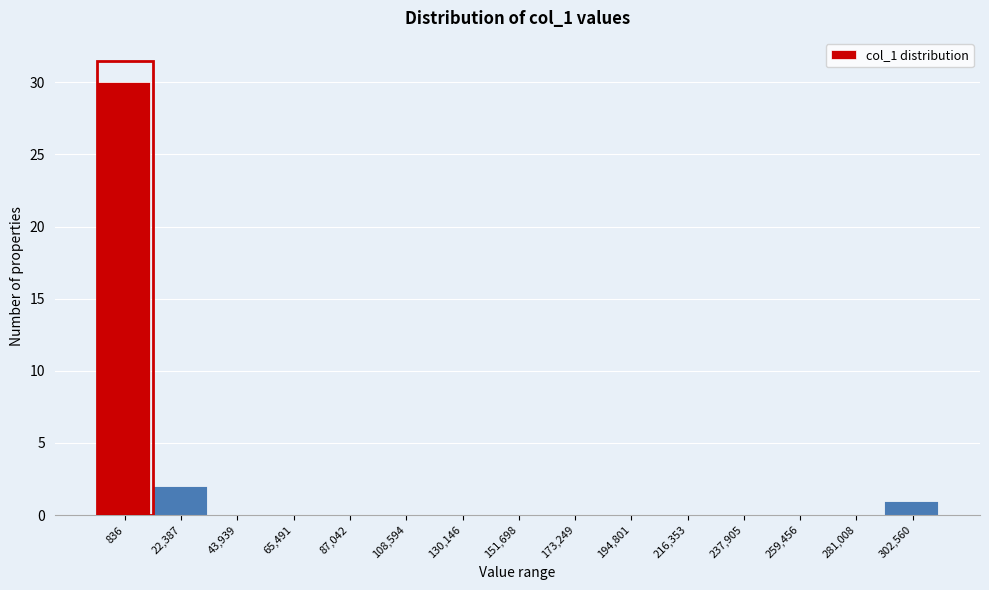

Reading left to right, transcribe all the data shown in this chart.

836=30	22,387=2	43,939=0	65,491=0	87,042=0	108,594=0	130,146=0	151,698=0	173,249=0	194,801=0	216,353=0	237,905=0	259,456=0	281,008=0	302,560=1